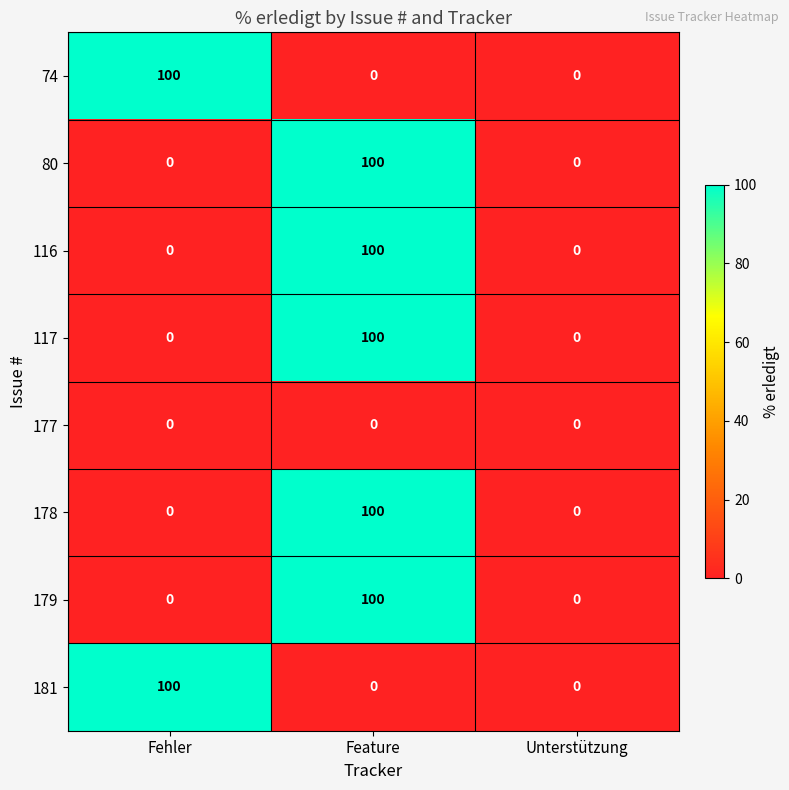

What is the difference between the 117 values at Fehler and Feature?

100